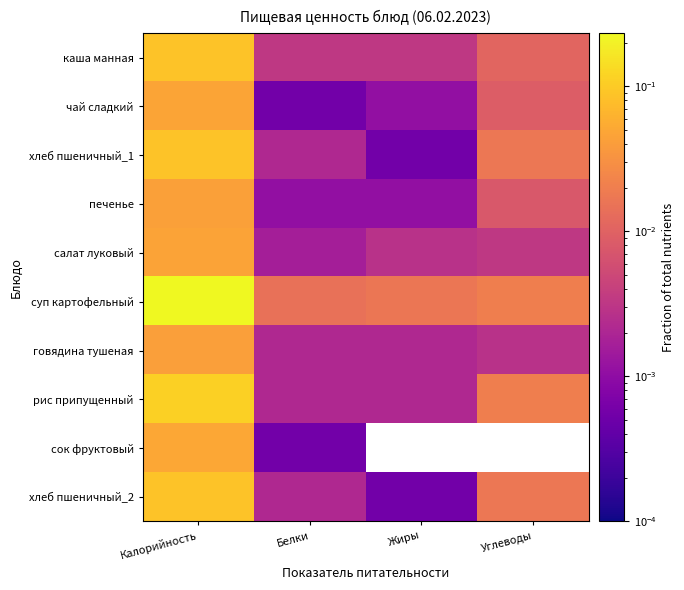

Reading right to left, what are all the values shown in this chart?

каша манная: Углеводы=0.0	Жиры=0.0	Белки=0.0	Калорийность=0.1
чай сладкий: Углеводы=0.0	Жиры=0.0	Белки=0.0	Калорийность=0.0
хлеб пшеничный_1: Углеводы=0.0	Жиры=0.0	Белки=0.0	Калорийность=0.1
печенье: Углеводы=0.0	Жиры=0.0	Белки=0.0	Калорийность=0.0
салат луковый: Углеводы=0.0	Жиры=0.0	Белки=0.0	Калорийность=0.0
суп картофельный: Углеводы=0.0	Жиры=0.0	Белки=0.0	Калорийность=0.2
говядина тушеная: Углеводы=0.0	Жиры=0.0	Белки=0.0	Калорийность=0.0
рис припущенный: Углеводы=0.0	Жиры=0.0	Белки=0.0	Калорийность=0.1
сок фруктовый: Углеводы=0.0	Жиры=0.0	Белки=0.0	Калорийность=0.1
хлеб пшеничный_2: Углеводы=0.0	Жиры=0.0	Белки=0.0	Калорийность=0.1